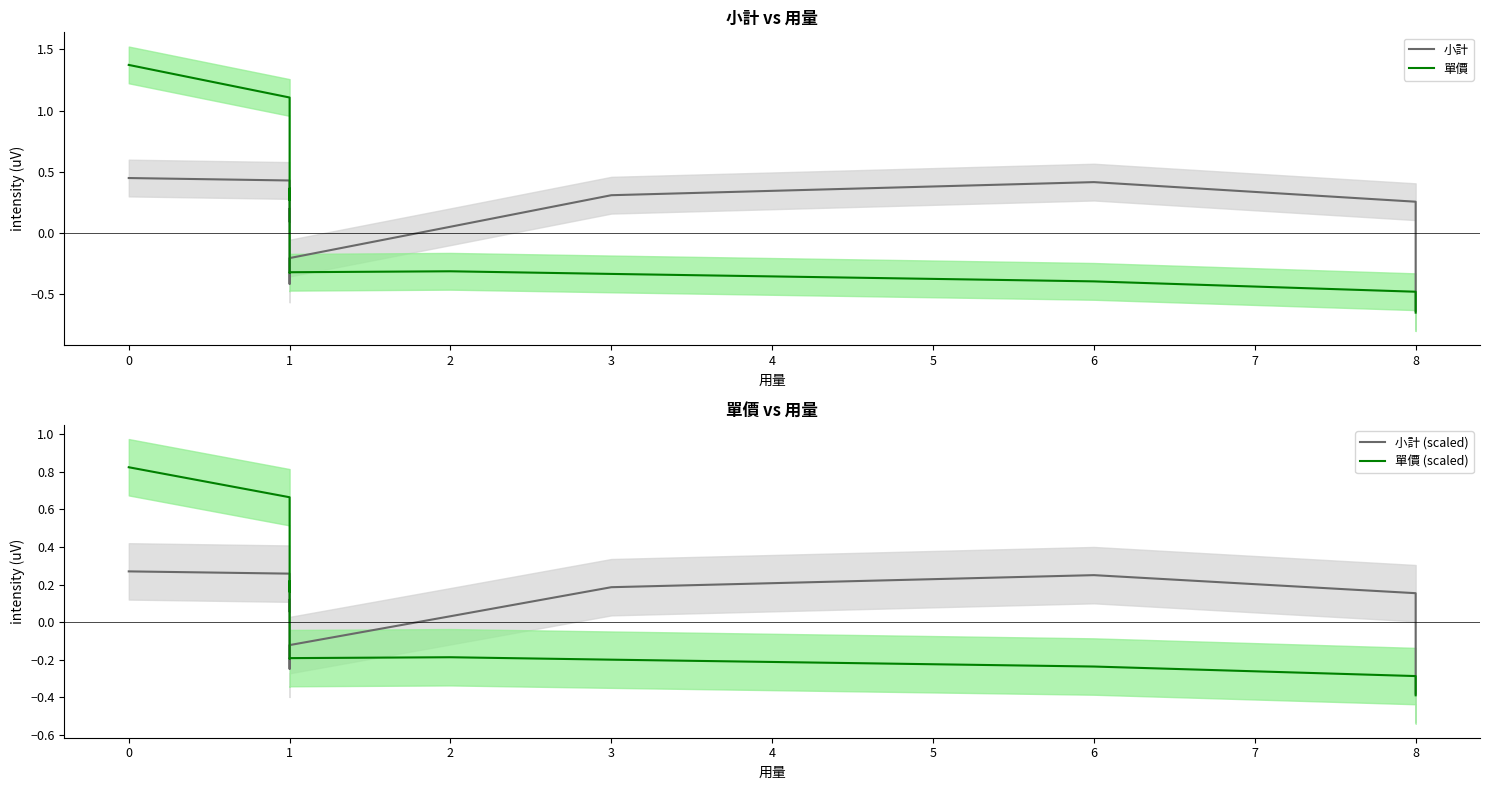

What is the lowest value of the 單價 (scaled) series?

-0.4